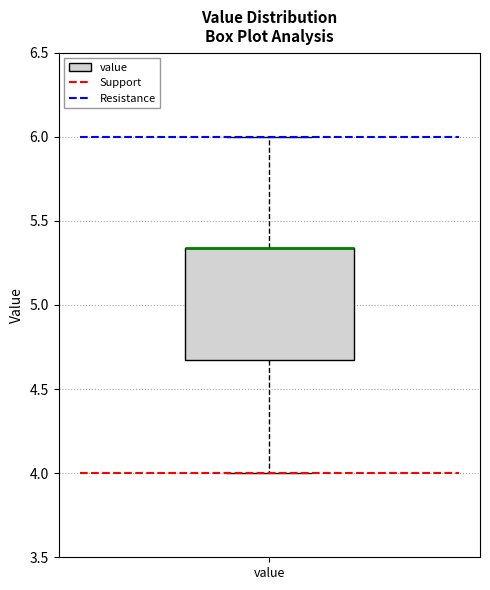

Transcribe this box plot: give where the median line is, the range the box spans, and where the two whiskers end, as read against the y-axis. The values are not printed on the chart, so give them approximately, as read against the axis.

median 5.35 (drawn on the box's upper edge), box 4.65 to 5.35, whiskers 4.00 to 6.00